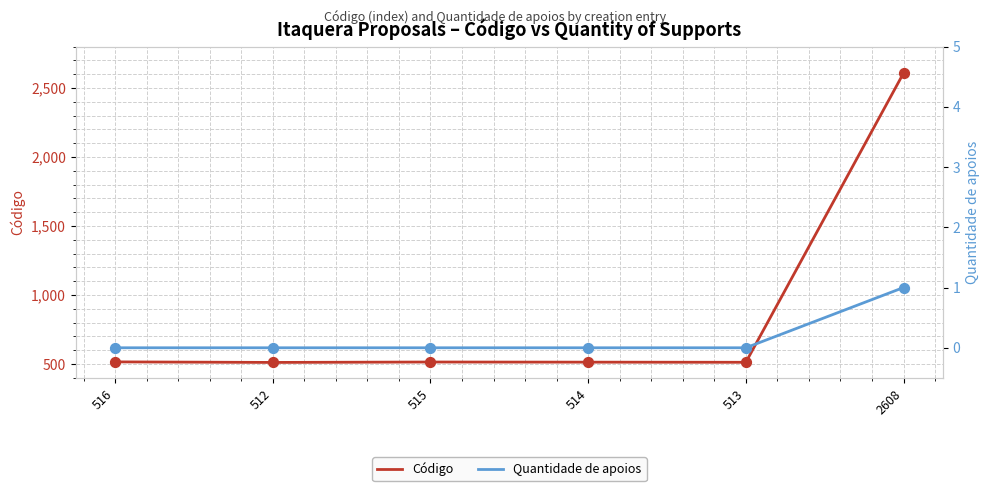

What is the total value across all series at 514?

514